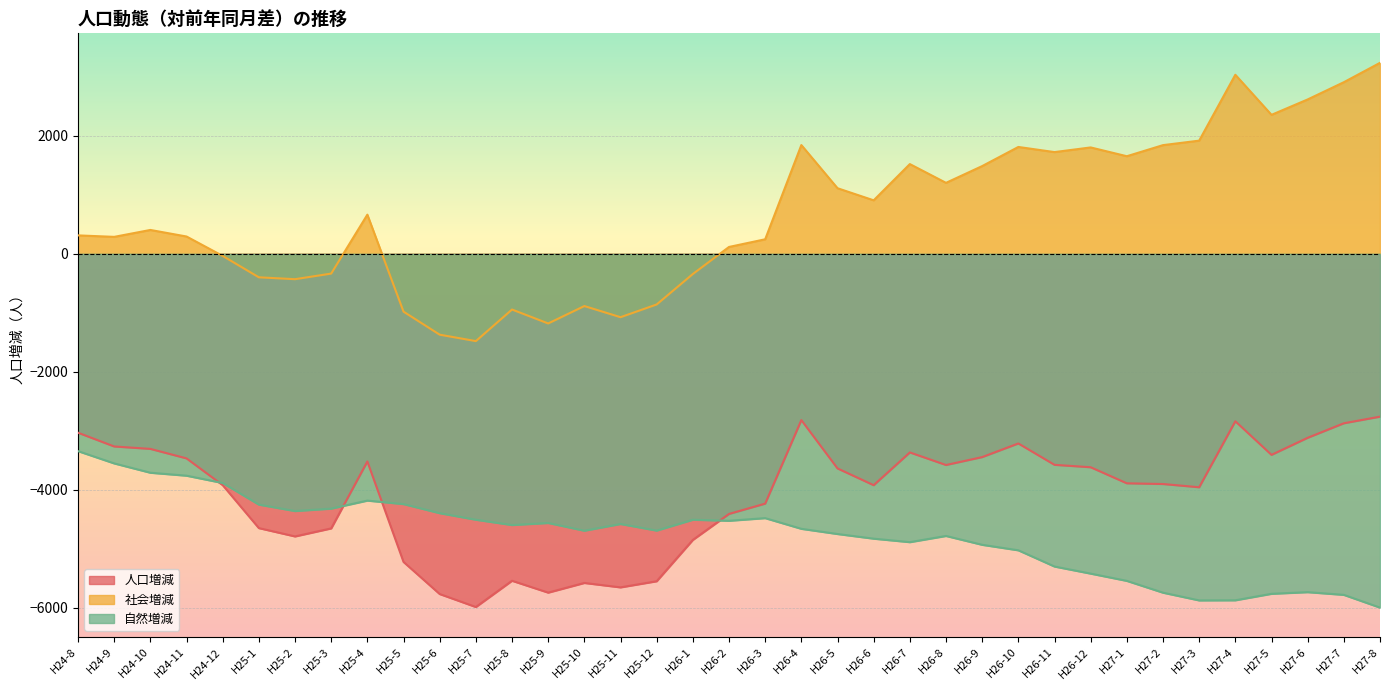

At which category does 社会増減 reach its first local valley?

H24-9